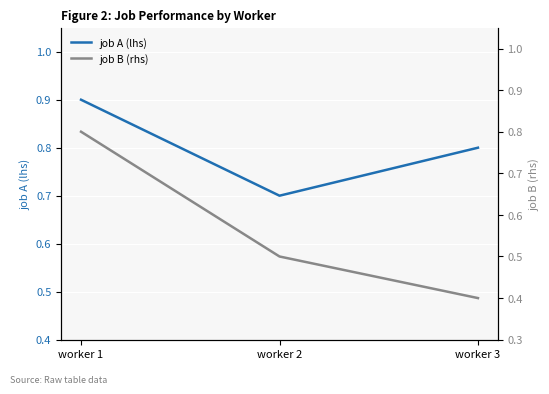

Reading left to right, what are all the values shown in this chart?

job A (lhs): worker 1=0.9	worker 2=0.7	worker 3=0.8
job B (rhs): worker 1=0.8	worker 2=0.5	worker 3=0.4